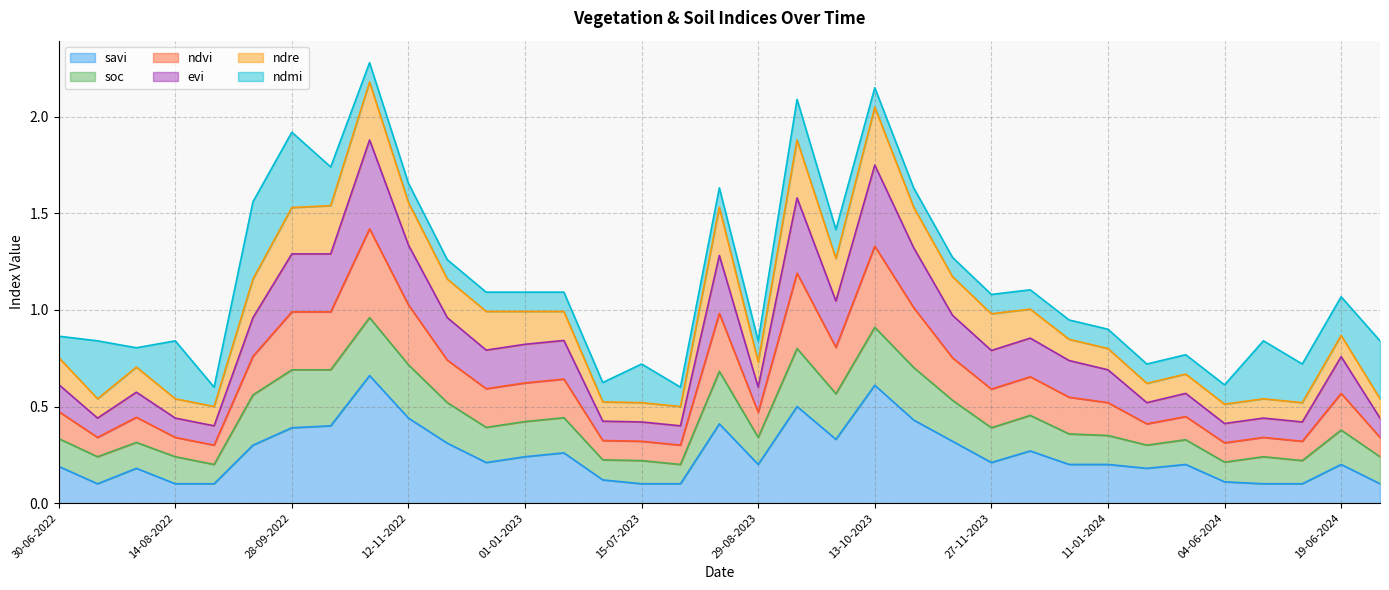

Does the chart display data point markers on the line(s)?

No